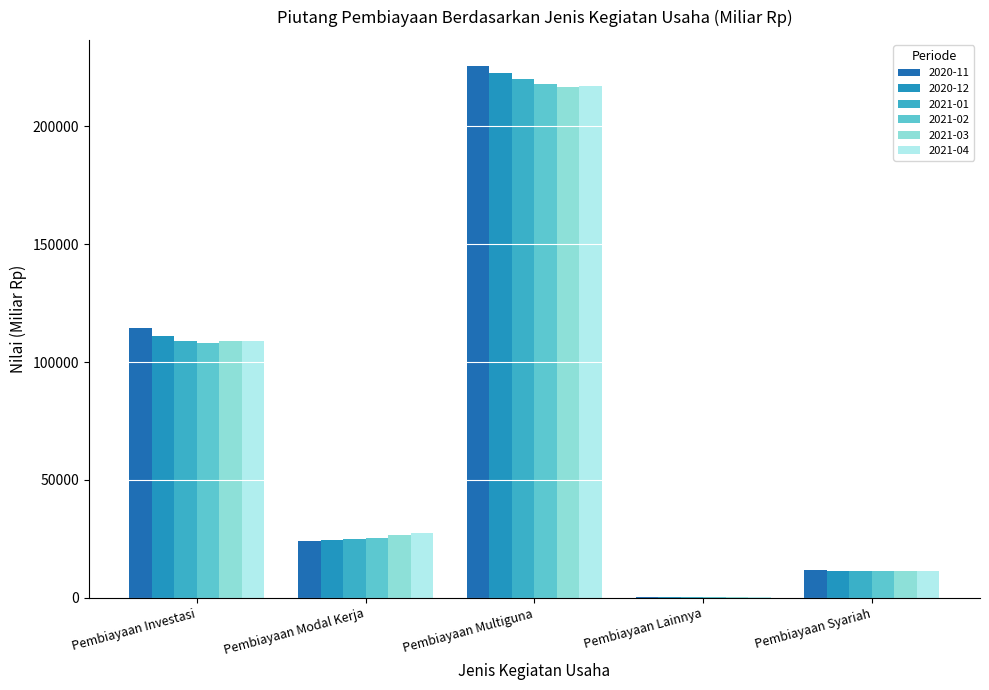

At how many categories does at least one series exceed 91625?

2